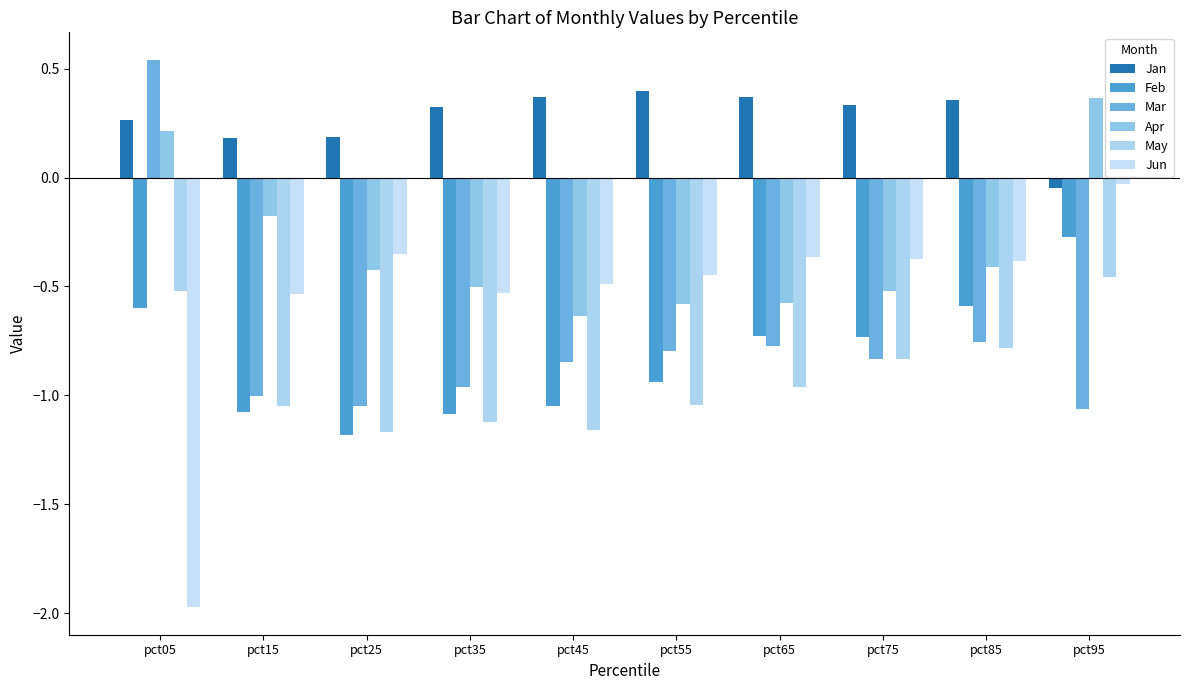

What is the minimum value for Jan?

-0.1